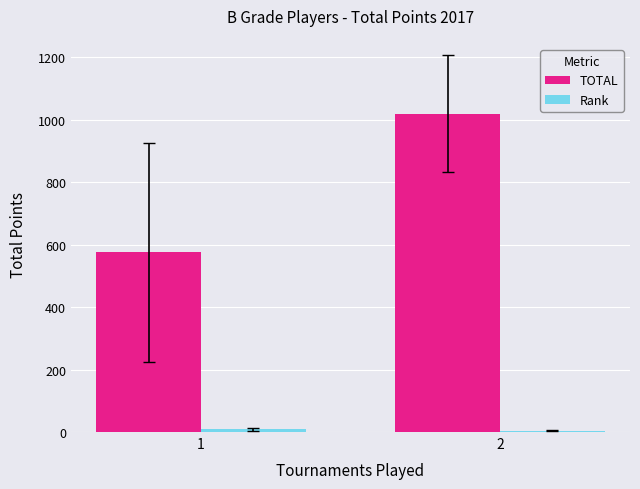

How many bars are there in total?

4